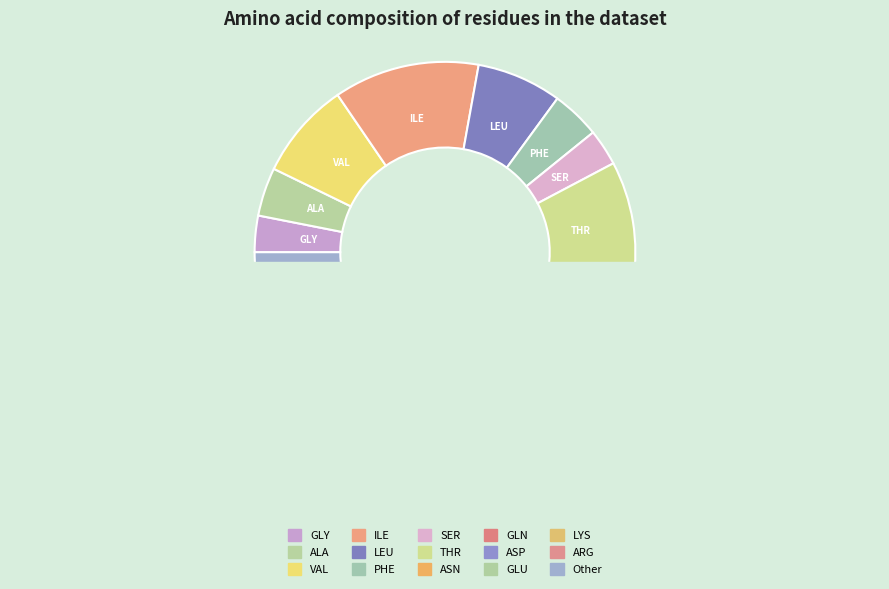

Is the sum of GLN and SER greater than half?

No